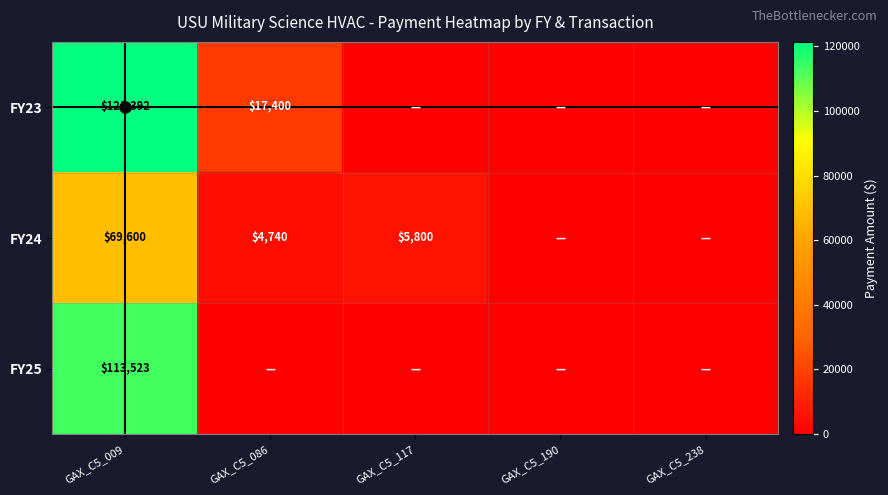

Is the value of FY23 at GAX_C5_086 greater than the value of FY24 at GAX_C5_117?

Yes